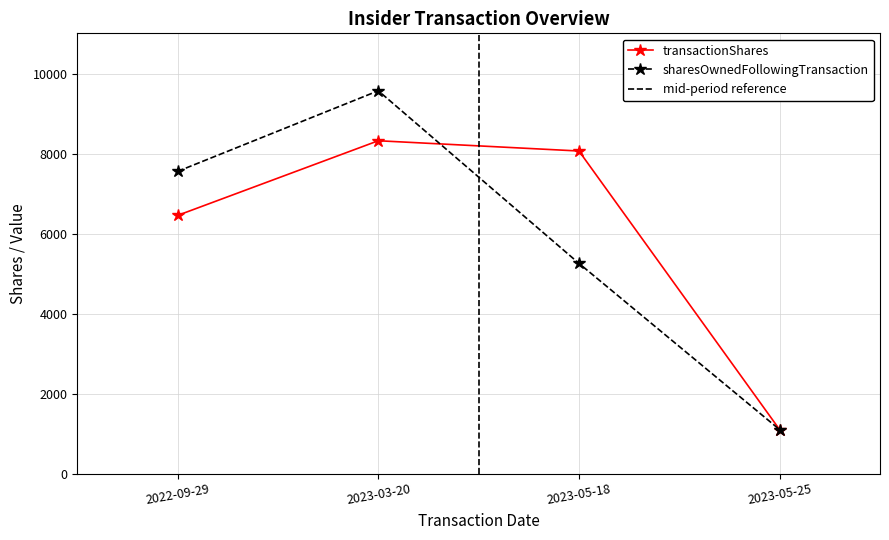

Reading left to right, extract all data points from this chart.

transactionShares: 6465	8334	8077	1102
sharesOwnedFollowingTransaction: 7567	9585	5264	1102